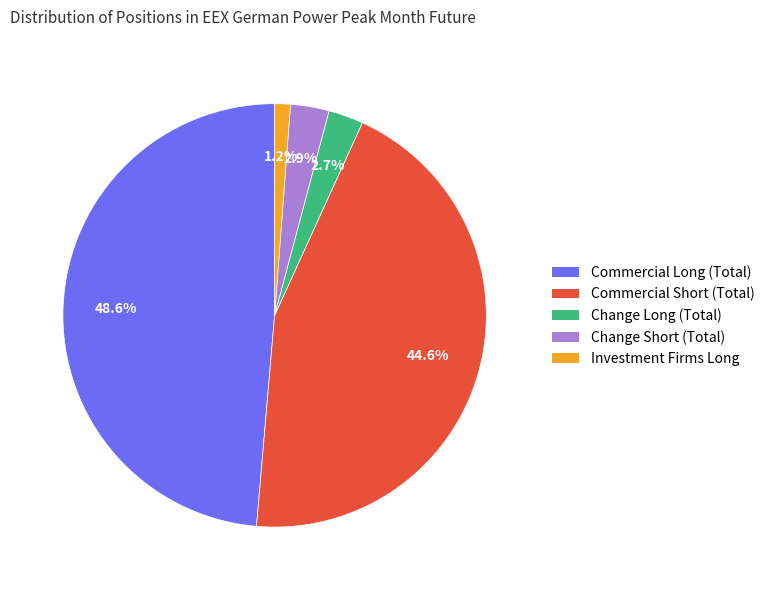

To the nearest percent, what is the average slice percentage?

20%